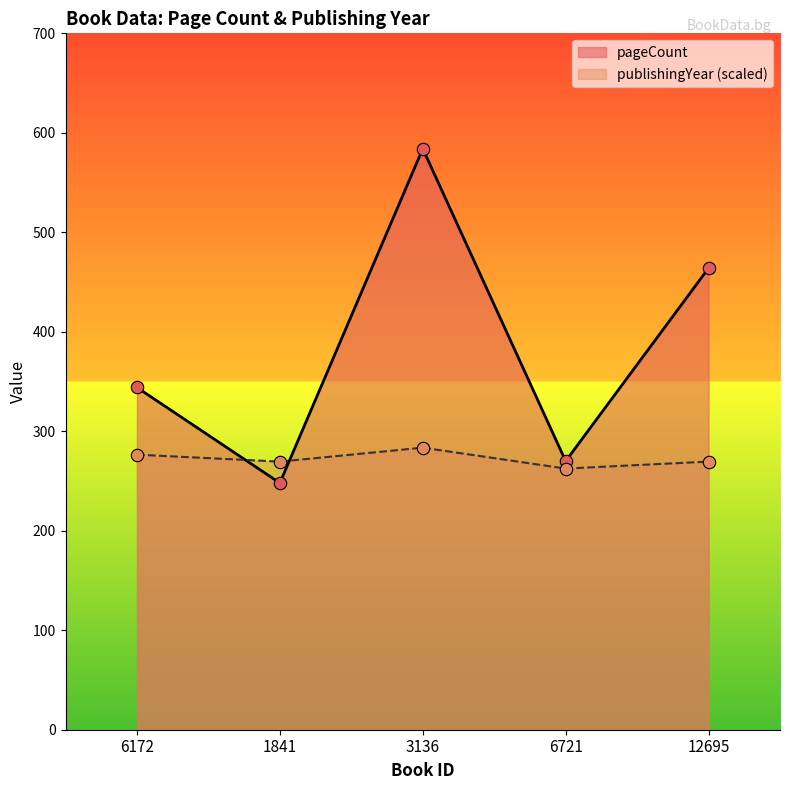

What are all the series names shown in the legend?

pageCount, publishingYear (scaled)